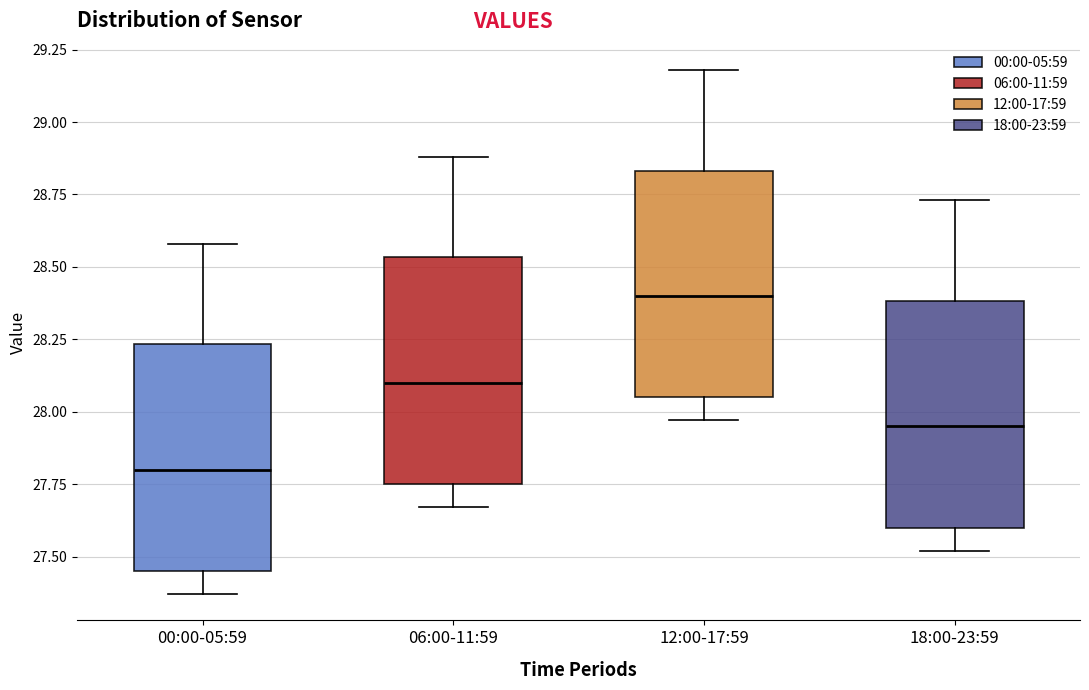

Reading left to right, transcribe this box plot: for each box, give where its median line is, the range the box spans, and where its two whiskers end, as read against the y-axis. The values are not printed on the chart, so give them approximately, as read against the axis.

00:00-05:59: median 27.80, box 27.45 to 28.25, whiskers 27.35 to 28.60
06:00-11:59: median 28.10, box 27.75 to 28.55, whiskers 27.65 to 28.90
12:00-17:59: median 28.40, box 28.05 to 28.85, whiskers 27.95 to 29.20
18:00-23:59: median 27.95, box 27.60 to 28.40, whiskers 27.50 to 28.75